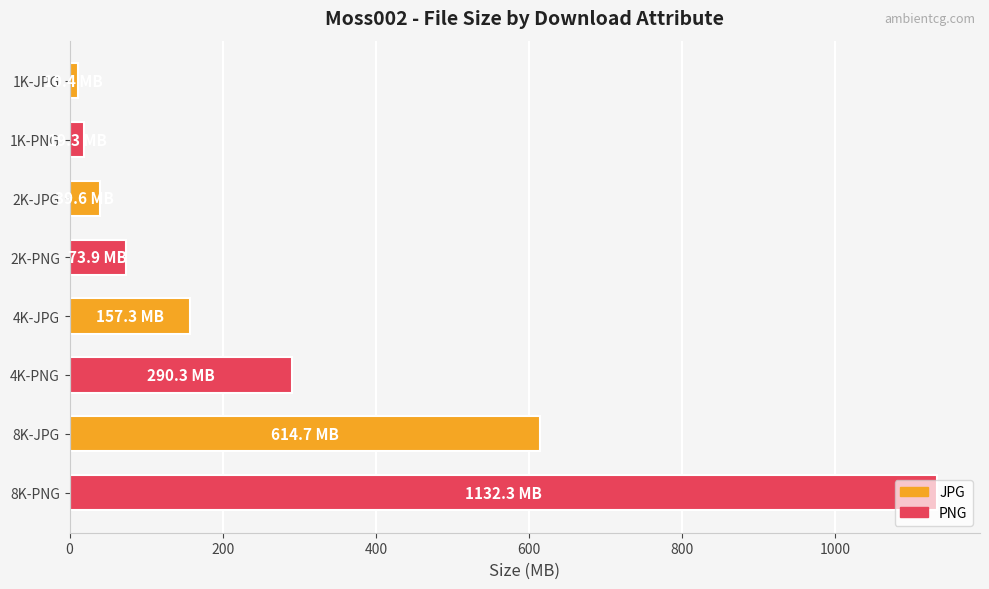

What is the label of the 1st bar from the bottom?

8K-PNG